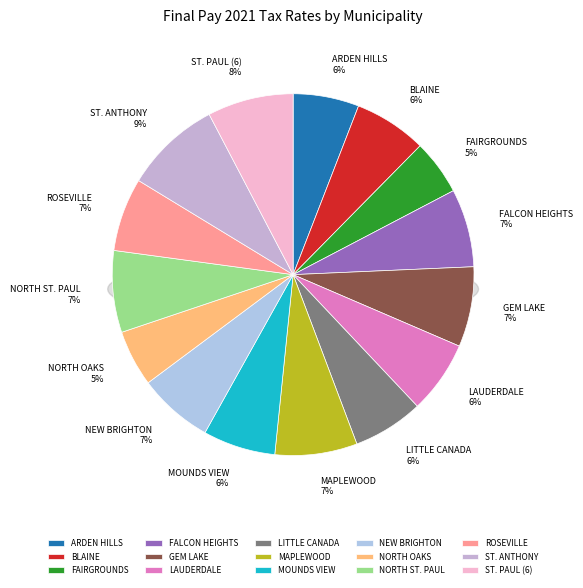

Is there a majority slice in this chart?

No